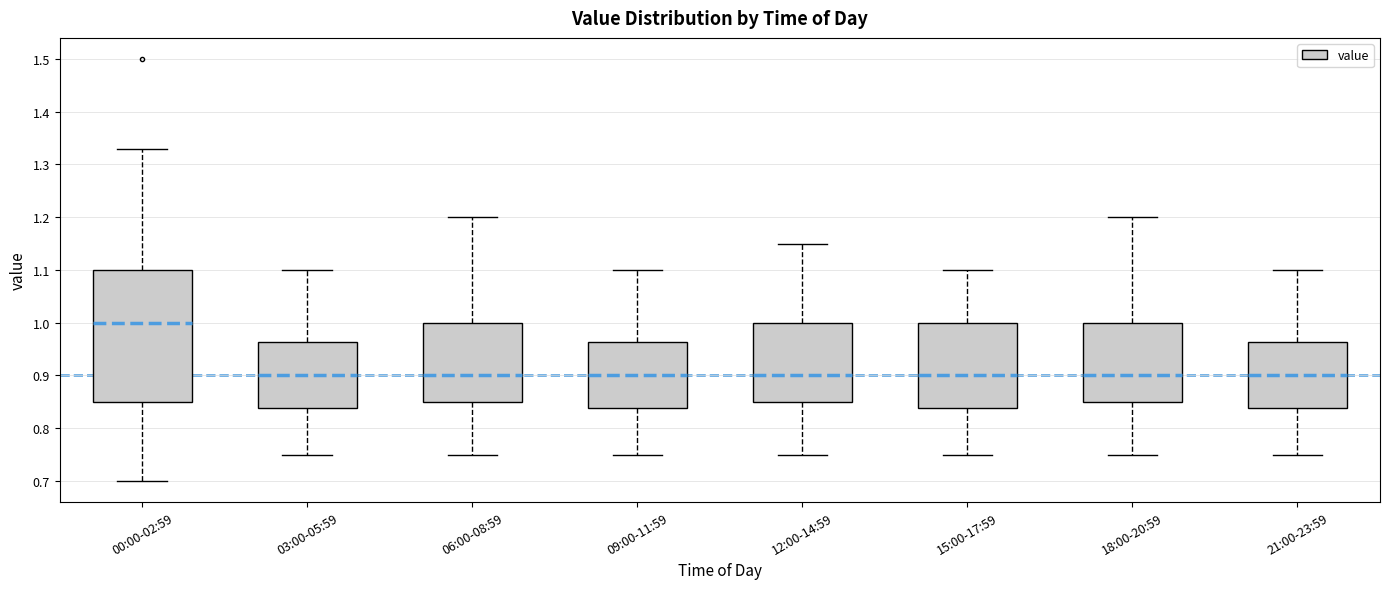

Reading left to right, transcribe this box plot: for each box, give where its median line is, the range the box spans, and where its two whiskers end, as read against the y-axis. The values are not printed on the chart, so give them approximately, as read against the axis.

00:00-02:59: median 1.00, box 0.85 to 1.10, whiskers 0.70 to 1.33
03:00-05:59: median 0.90, box 0.84 to 0.96, whiskers 0.75 to 1.10
06:00-08:59: median 0.90, box 0.85 to 1.00, whiskers 0.75 to 1.20
09:00-11:59: median 0.90, box 0.84 to 0.96, whiskers 0.75 to 1.10
12:00-14:59: median 0.90, box 0.85 to 1.00, whiskers 0.75 to 1.15
15:00-17:59: median 0.90, box 0.84 to 1.00, whiskers 0.75 to 1.10
18:00-20:59: median 0.90, box 0.85 to 1.00, whiskers 0.75 to 1.20
21:00-23:59: median 0.90, box 0.84 to 0.96, whiskers 0.75 to 1.10